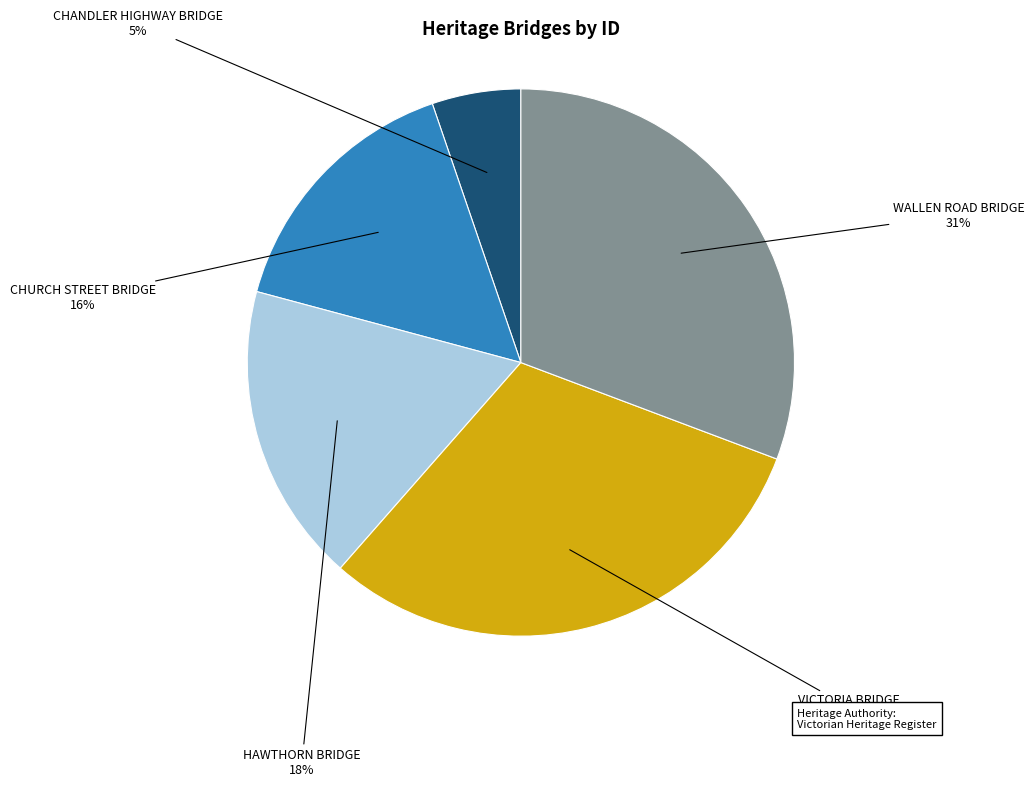

Approximately how many times larger is the value at CHURCH STREET BRIDGE compared to VICTORIA BRIDGE?

0.5